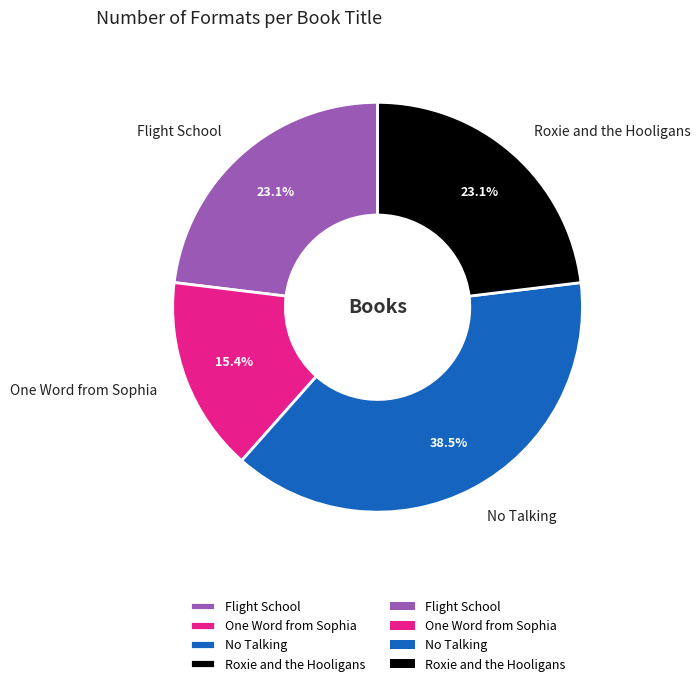

Is it true that One Word from Sophia is 15% of the pie?

True